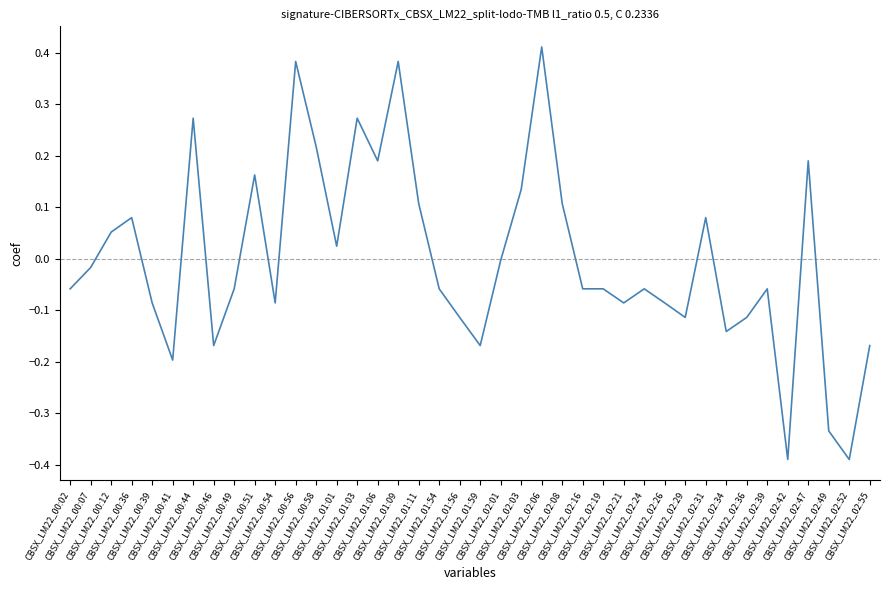

What is the difference between the maximum and minimum values?

0.8